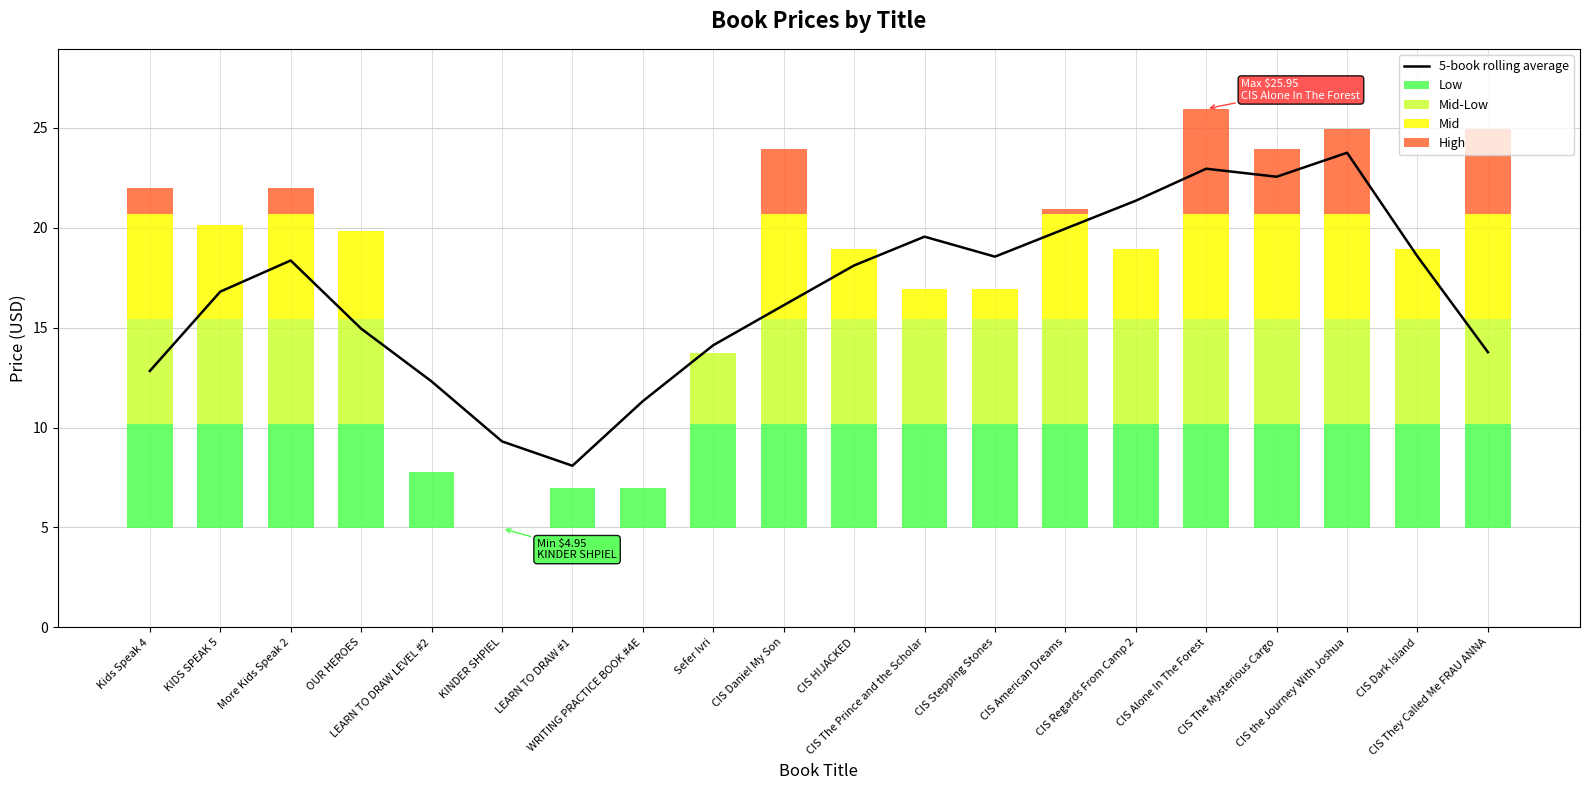

Which label corresponds to the smallest value in the chart?

KINDER SHPIEL